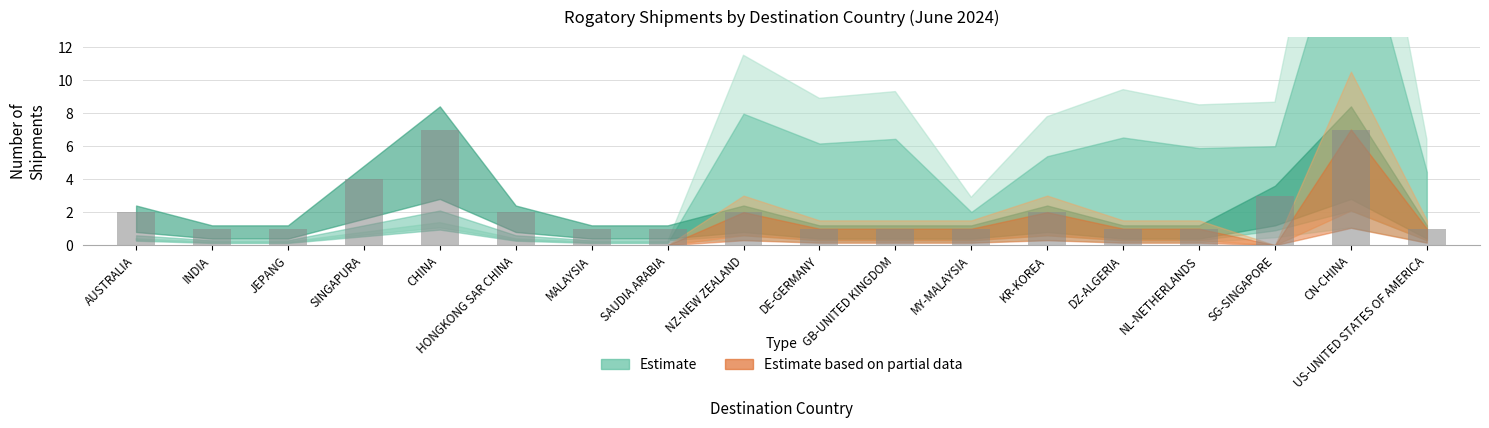

What is the maximum value shown in the chart?

7